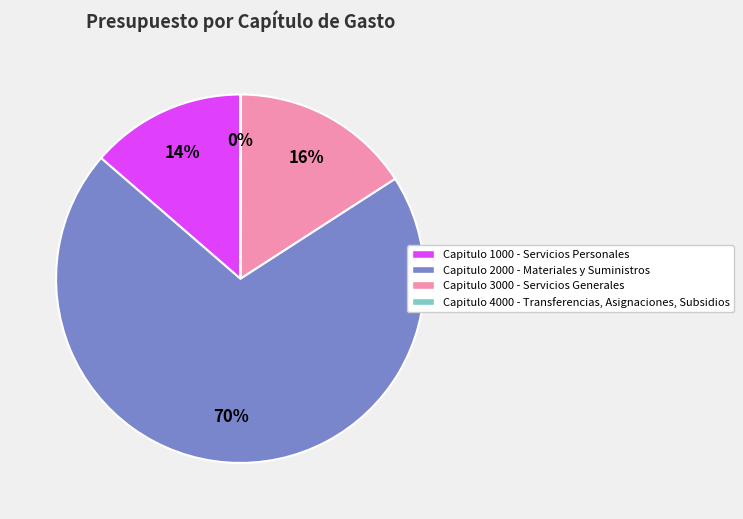

The Capitulo 3000 - Servicios Generales slice represents 7% of the pie. True or false?

False